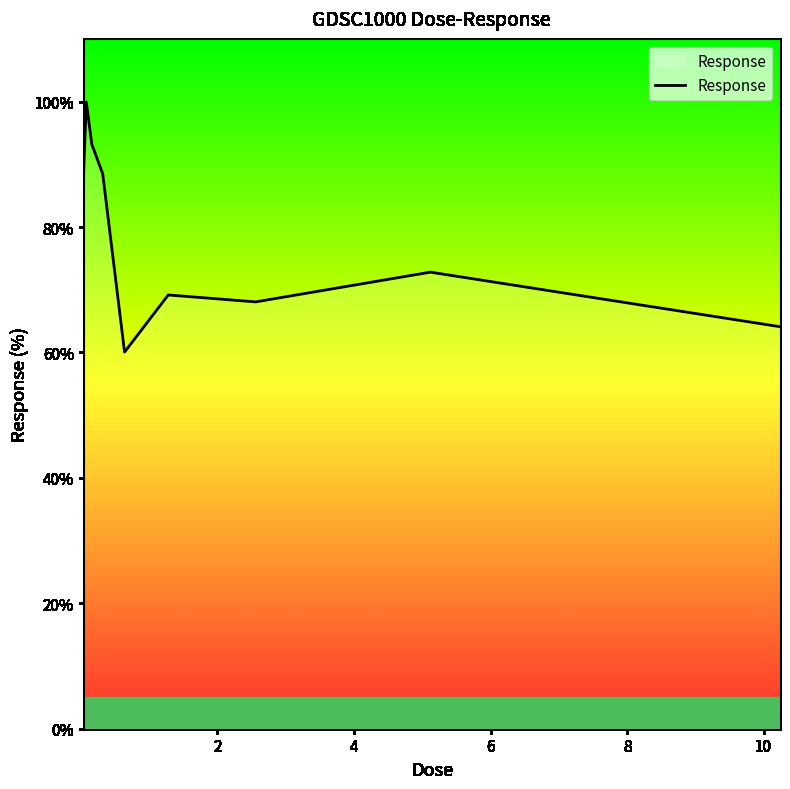

What is the greatest value displayed?

99.9